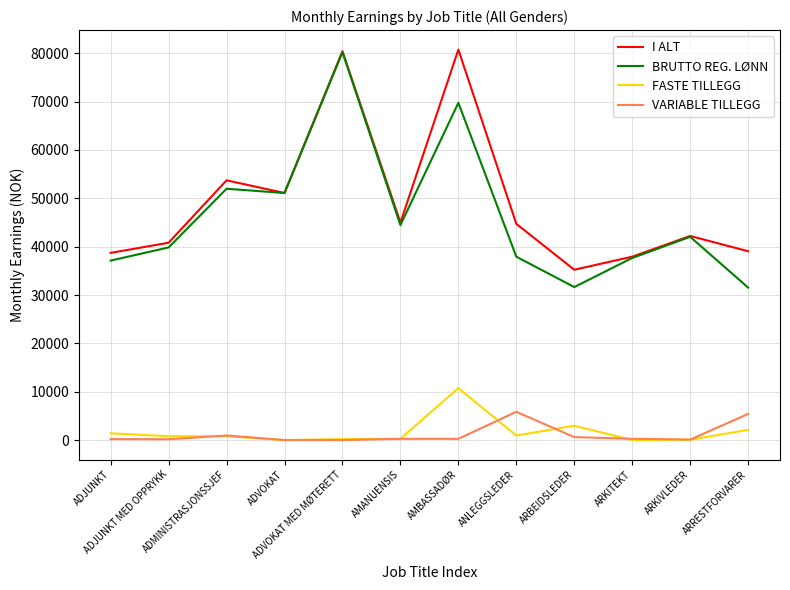

True or false: VARIABLE TILLEGG and I ALT intersect in this chart.

False